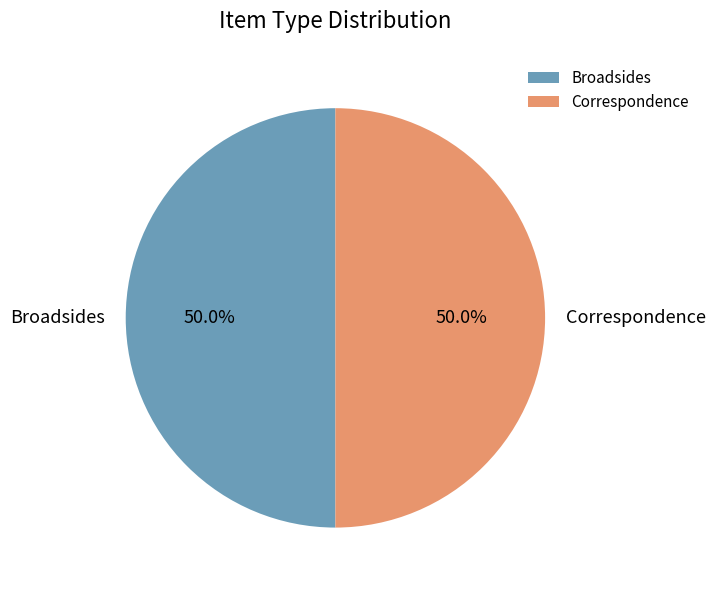

Is the sum of Broadsides and Correspondence greater than half?

Yes